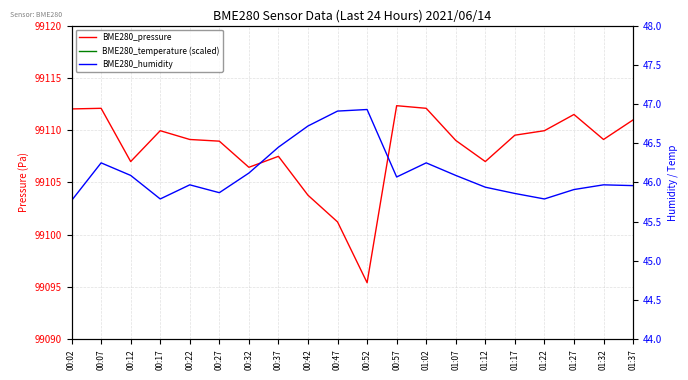

What is the sum of the BME280_temperature (scaled) values at 00:47 and 01:32?

229900.0